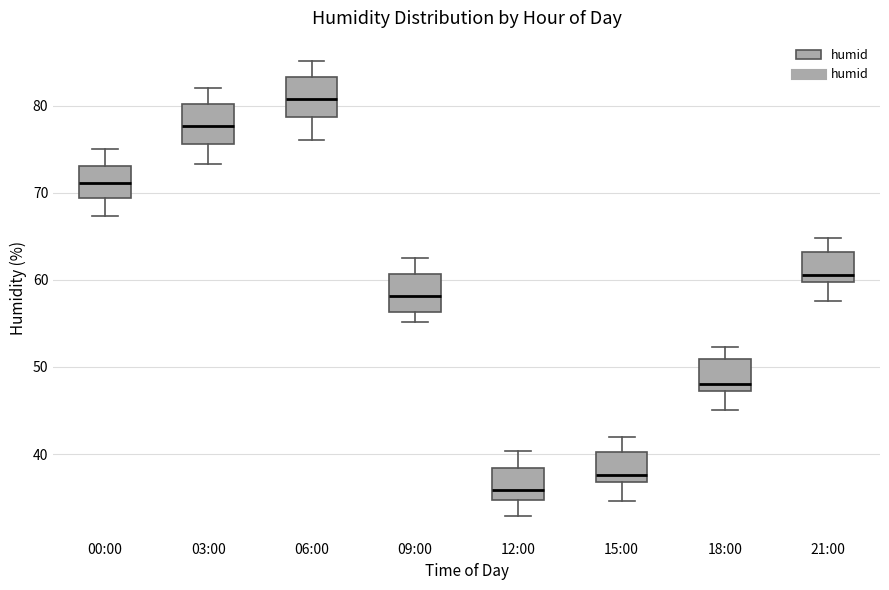

Reading left to right, read every box against the y-axis: the position of its median line, the range the box covers, and the ends of its whiskers. The values are not printed on the chart, so give them approximately, as read against the axis.

00:00: median 71, box 69 to 73, whiskers 67 to 75
03:00: median 78, box 76 to 80, whiskers 73 to 82
06:00: median 81, box 79 to 83, whiskers 76 to 85
09:00: median 58, box 56 to 61, whiskers 55 to 63
12:00: median 36, box 35 to 38, whiskers 33 to 40
15:00: median 38, box 37 to 40, whiskers 35 to 42
18:00: median 48, box 47 to 51, whiskers 45 to 52
21:00: median 61, box 60 to 63, whiskers 58 to 65